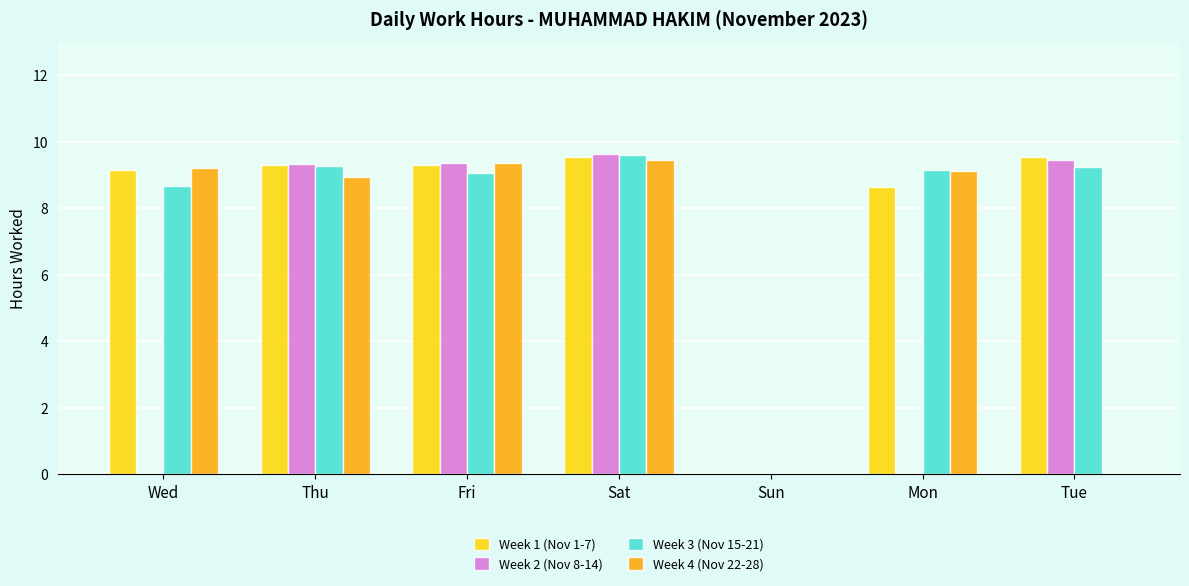

What is the average value of the Week 1 (Nov 1-7) series?

7.9